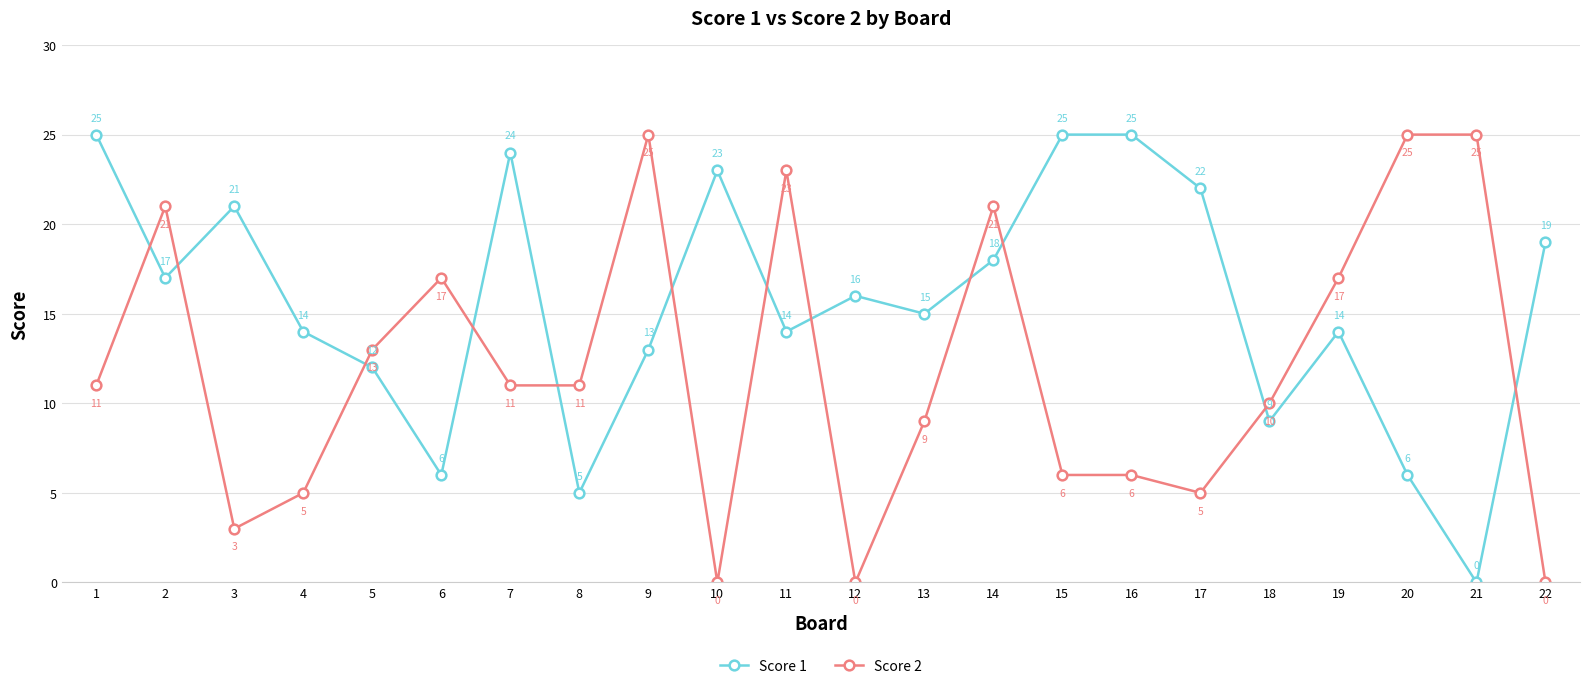

What is the difference between the second highest and minimum values in the Score 1 series?

25